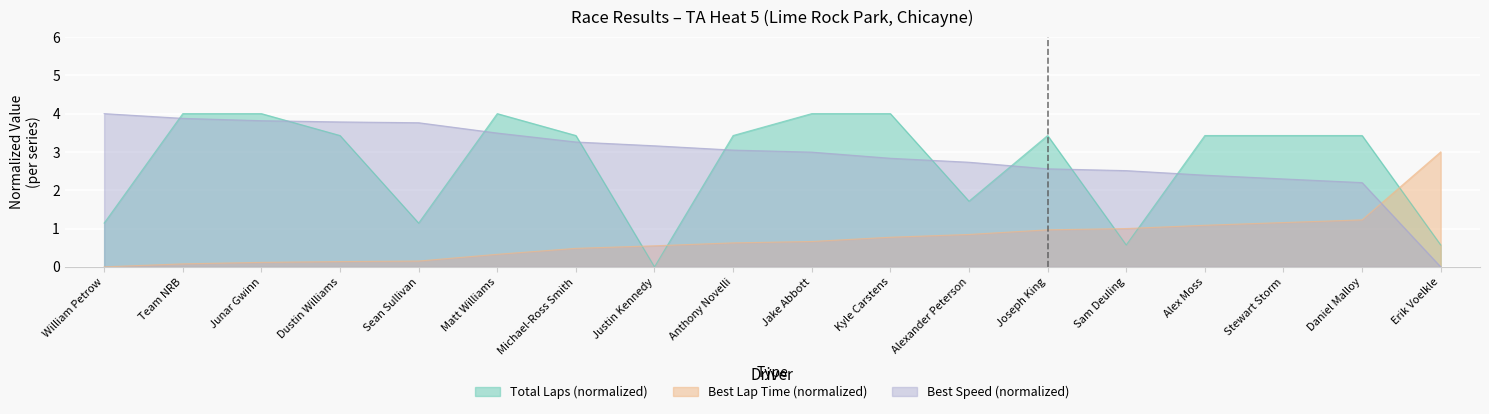

At which category does the chart reach its minimum across all series?

Justin Kennedy